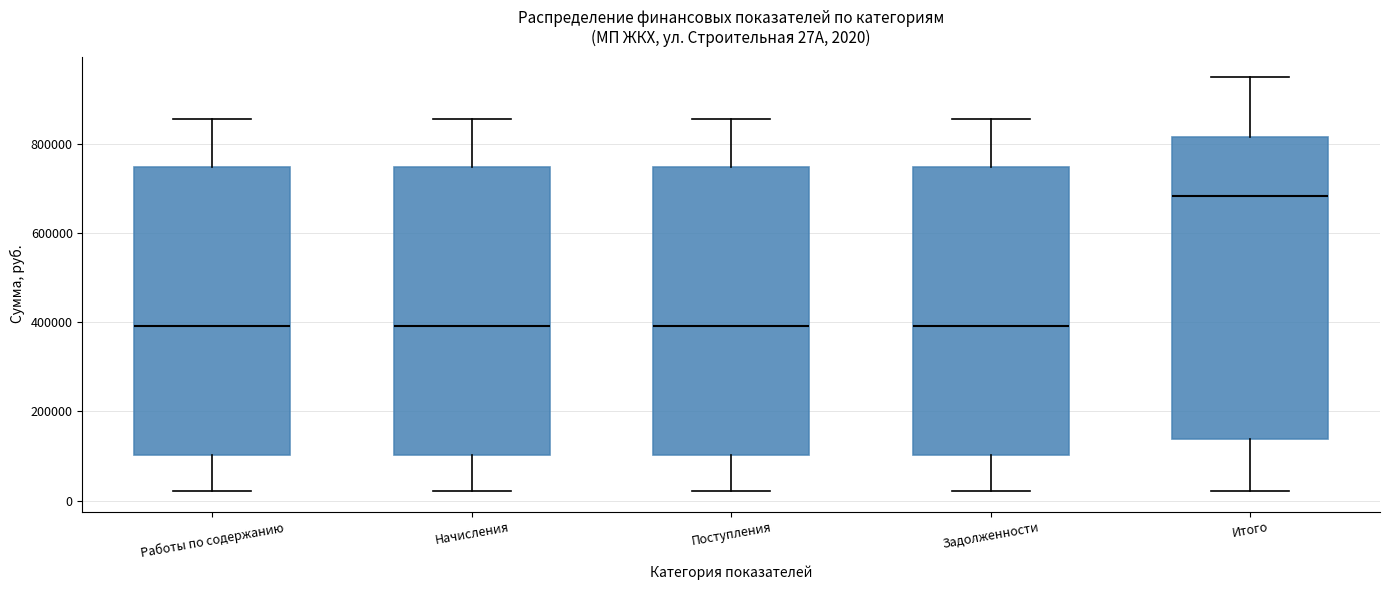

Comparing the boxes themselves (not the whiskers), which one is the tallest?

Итого